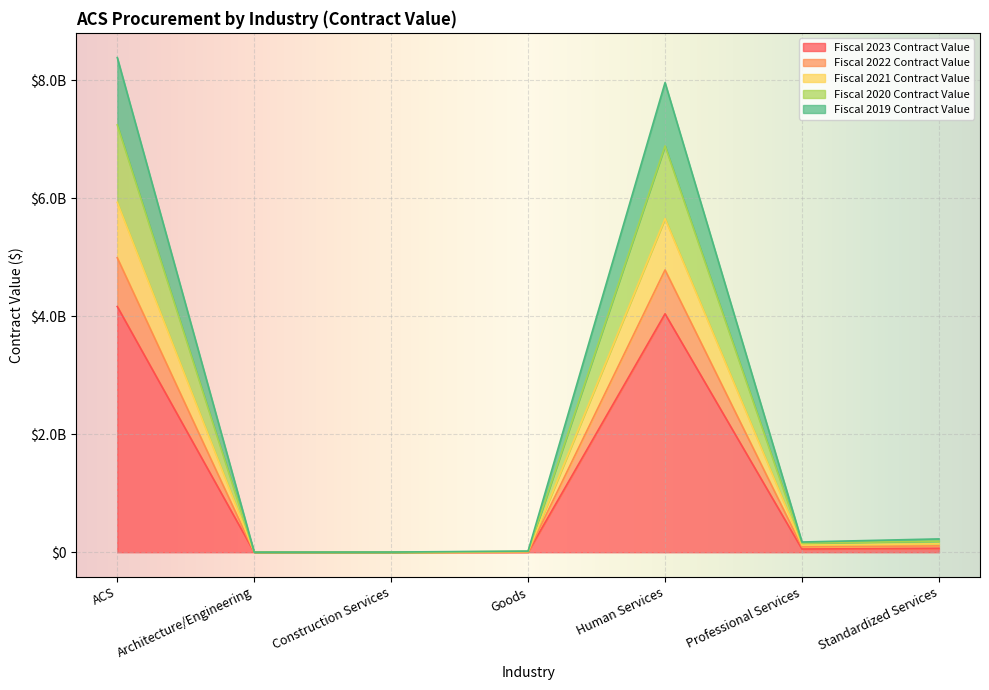

What is the smallest value displayed?

3994.1